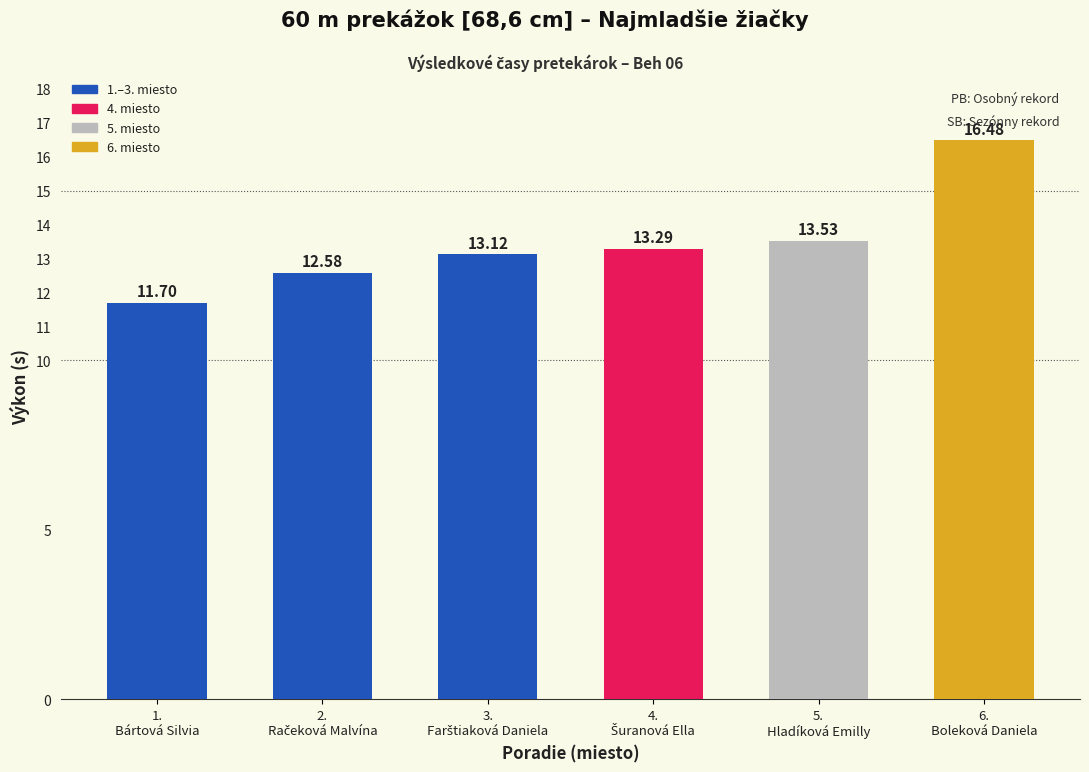

How many values are below 13?

2